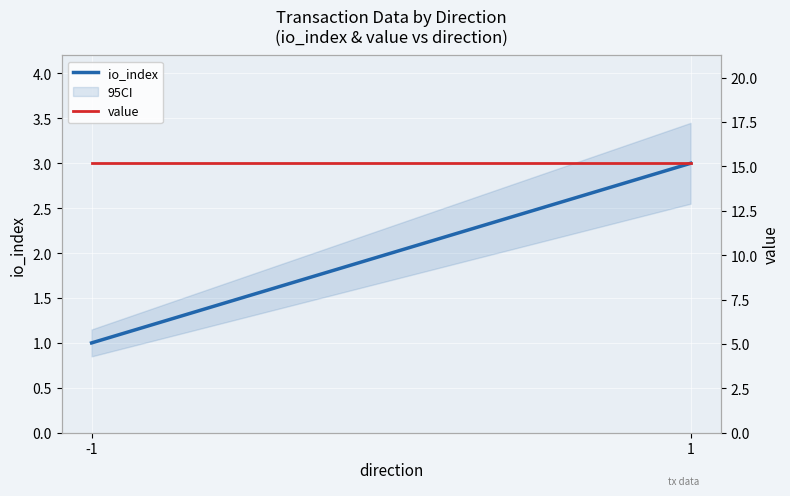

Reading right to left, extract all data points from this chart.

io_index: 1=3.0	-1=1.0
value: 1=15.2	-1=15.2